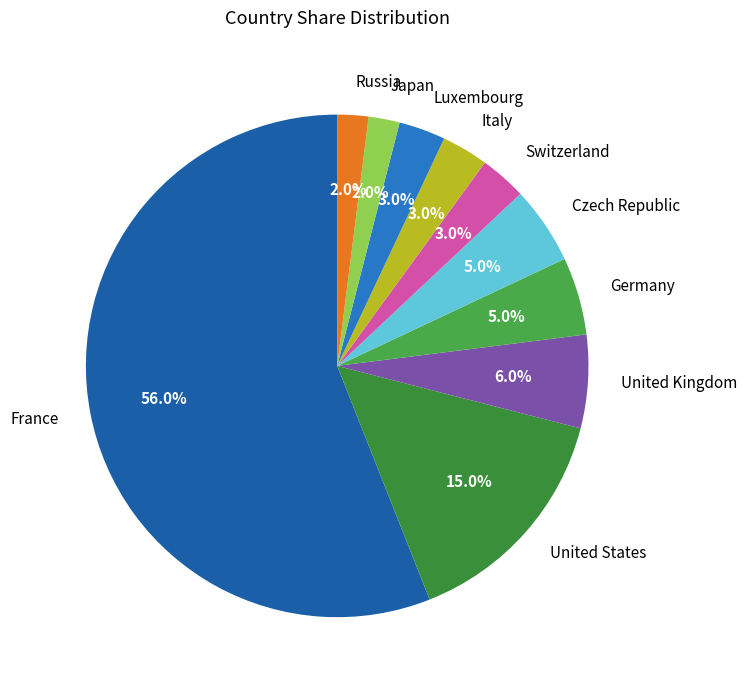

How much of the chart is everything except United States?

85.0%